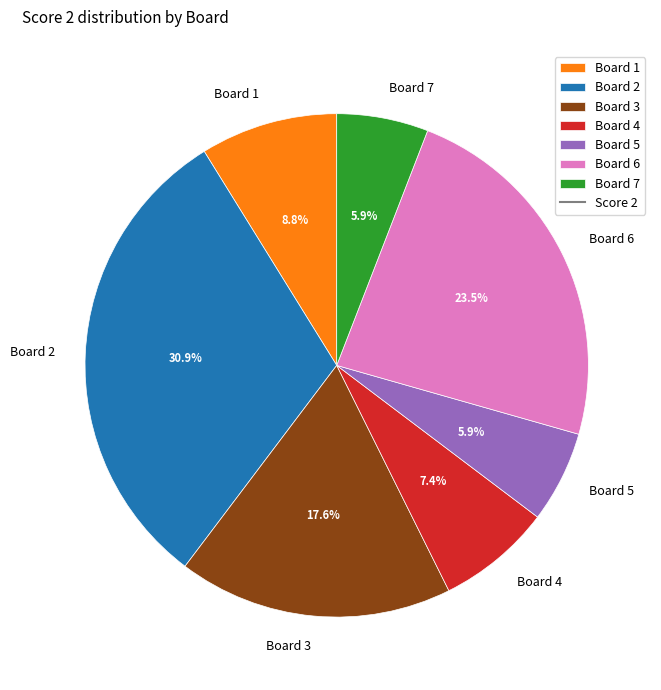

Which category has the biggest portion of the pie?

Board 2